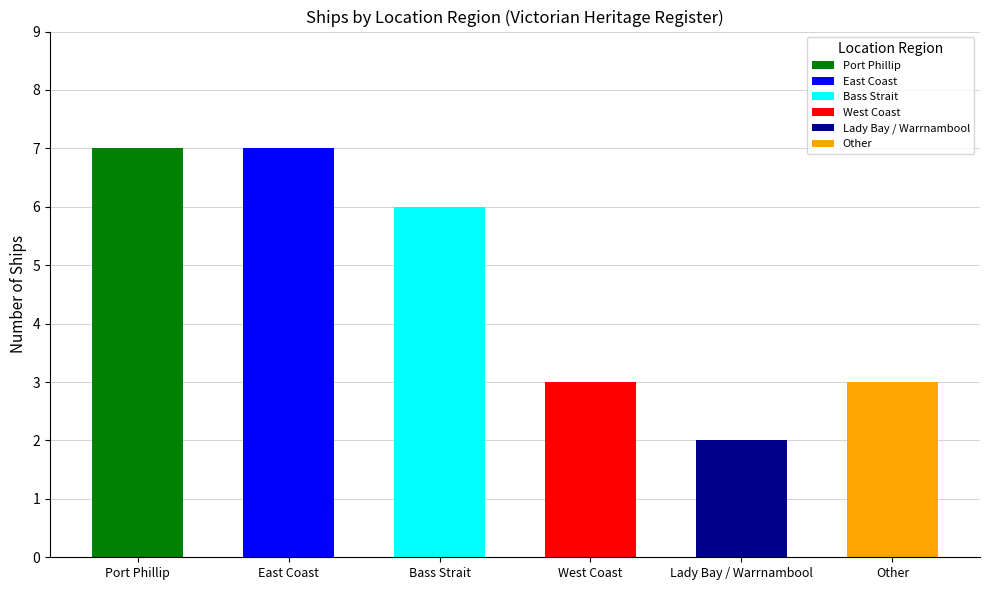

What is the label of the 5th bar from the left?

Lady Bay / Warrnambool